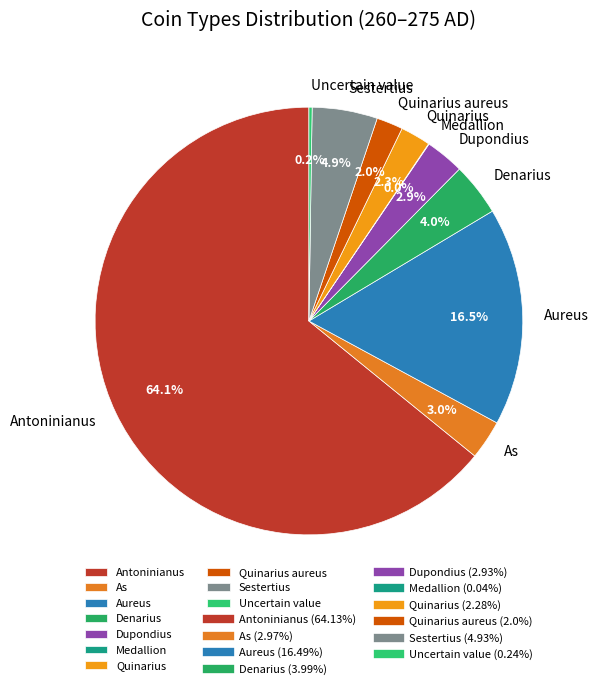

How much of the chart is everything except Quinarius?

97.7%